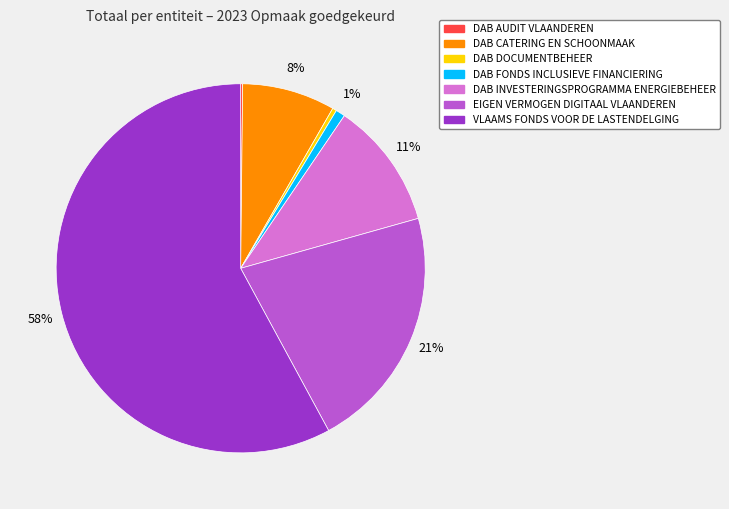

Is it true that DAB DOCUMENTBEHEER is 0% of the pie?

True